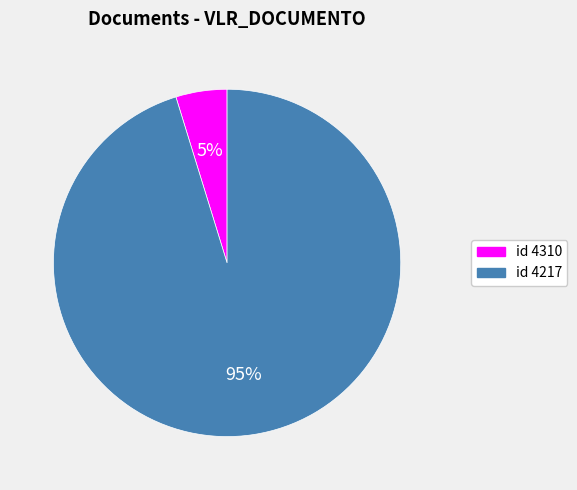

Combined, do id 4310 and id 4217 account for over 50%?

Yes